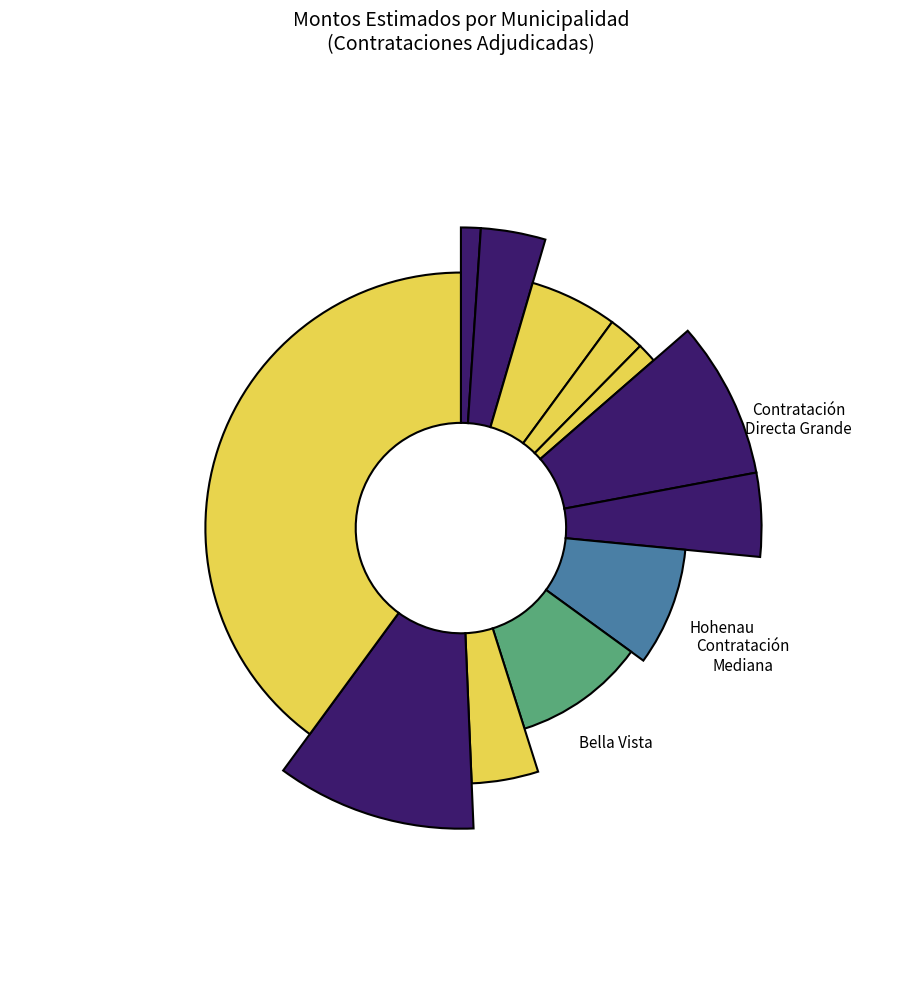

What is the smallest slice in the pie chart?

Municipalidad de la Paz (278619)